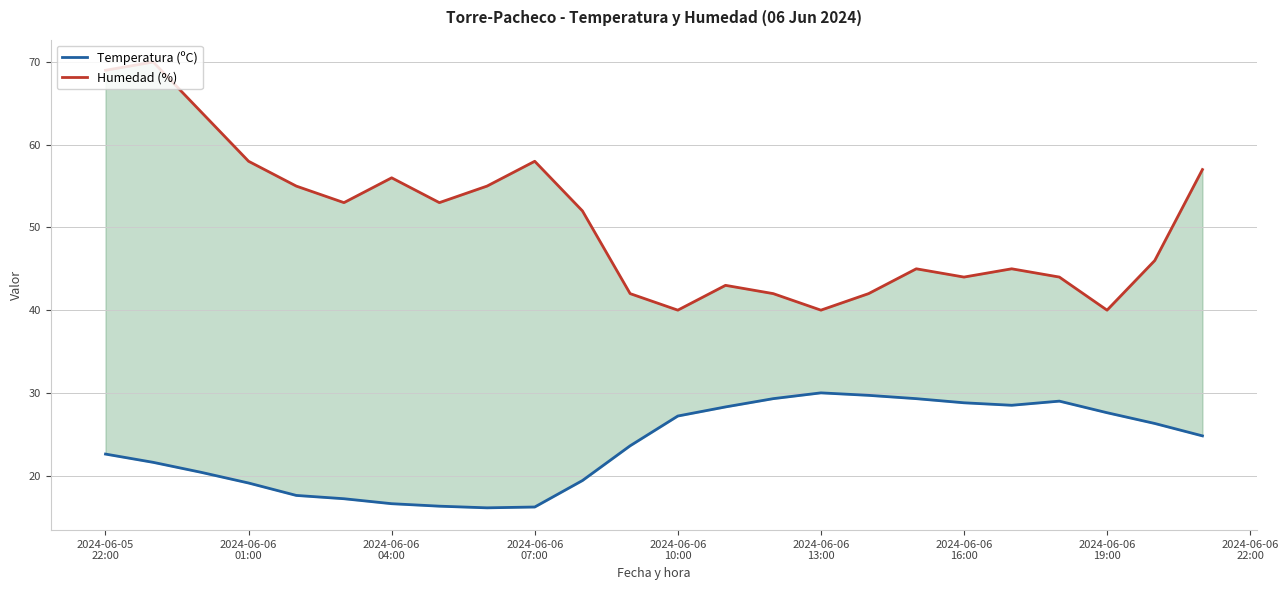

What are all the series names shown in the legend?

Temperatura (ºC), Humedad (%)